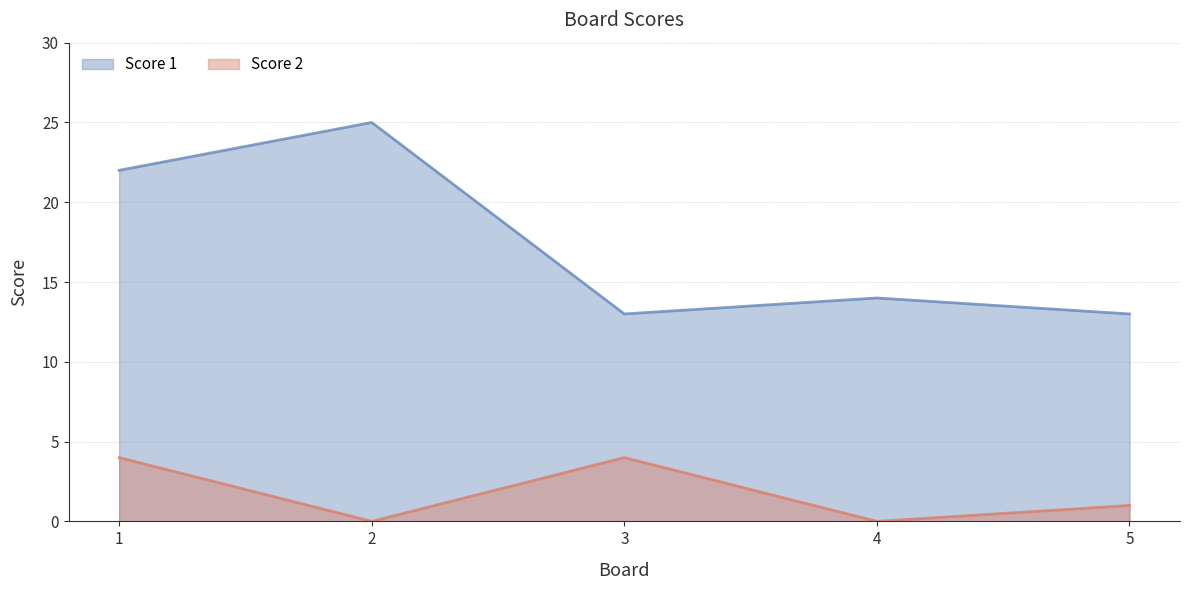

The Score 2 series shows -1 at 2. True or false?

False